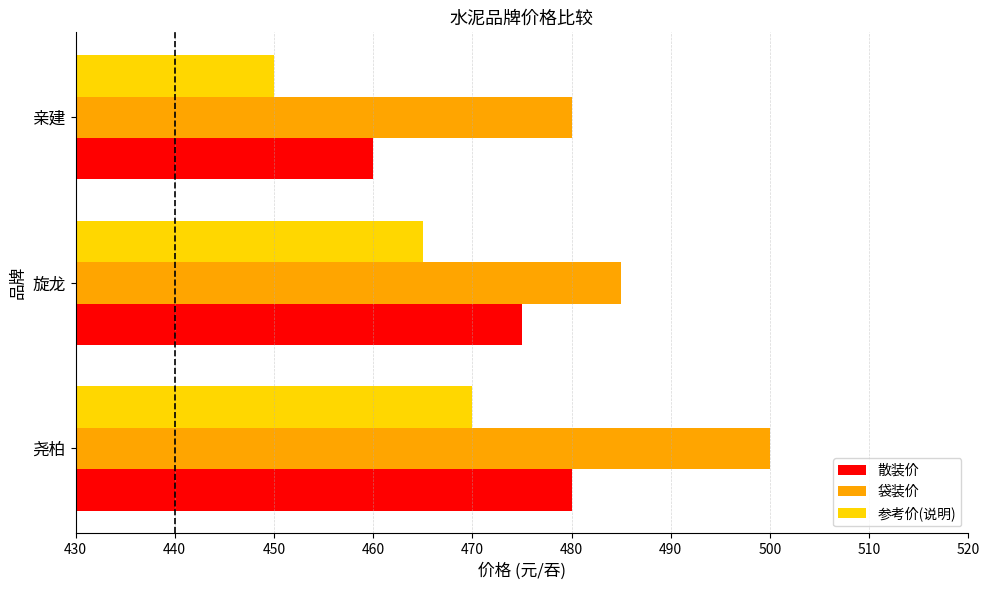

Between 尧柏 and 旋龙, which series saw the biggest shift?

袋装价